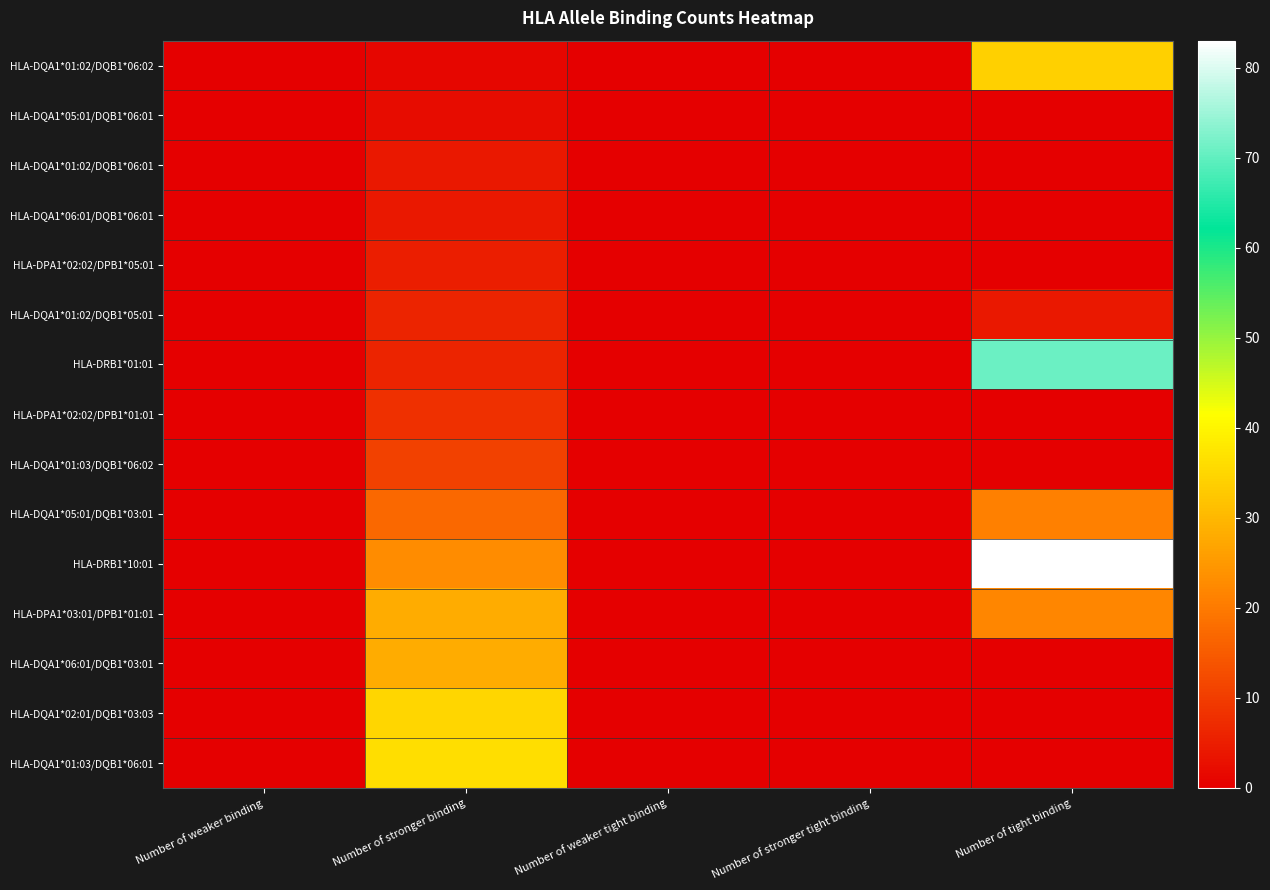

Rank the series by their maximum value, from lowest to highest.

HLA-DQA1*05:01/DQB1*06:01, HLA-DQA1*01:02/DQB1*06:01, HLA-DQA1*06:01/DQB1*06:01, HLA-DPA1*02:02/DPB1*05:01, HLA-DQA1*01:02/DQB1*05:01, HLA-DPA1*02:02/DPB1*01:01, HLA-DQA1*01:03/DQB1*06:02, HLA-DQA1*05:01/DQB1*03:01, HLA-DPA1*03:01/DPB1*01:01, HLA-DQA1*06:01/DQB1*03:01, HLA-DQA1*01:02/DQB1*06:02, HLA-DQA1*02:01/DQB1*03:03, HLA-DQA1*01:03/DQB1*06:01, HLA-DRB1*01:01, HLA-DRB1*10:01